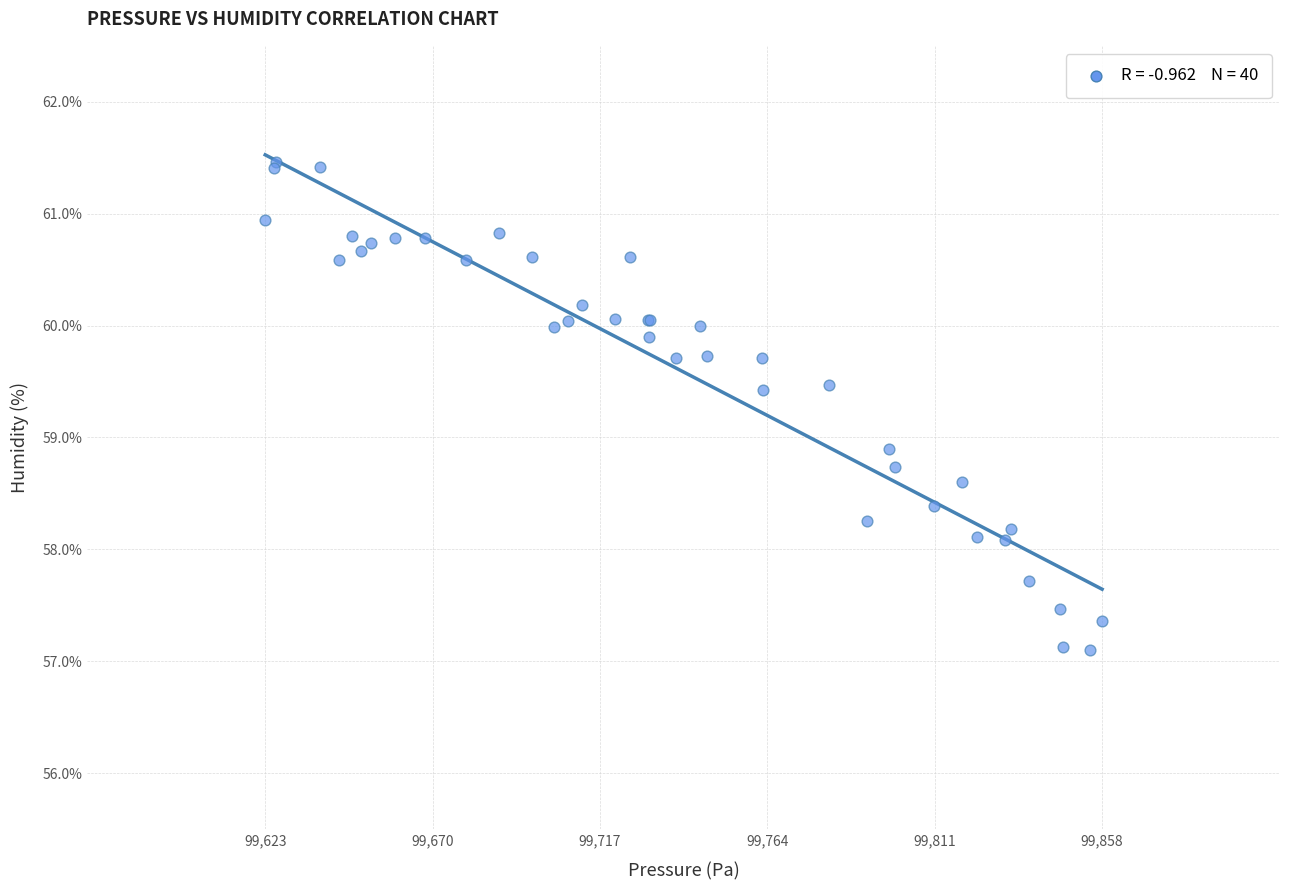

What Y value in the scatter plot is closest to 59?

58.9